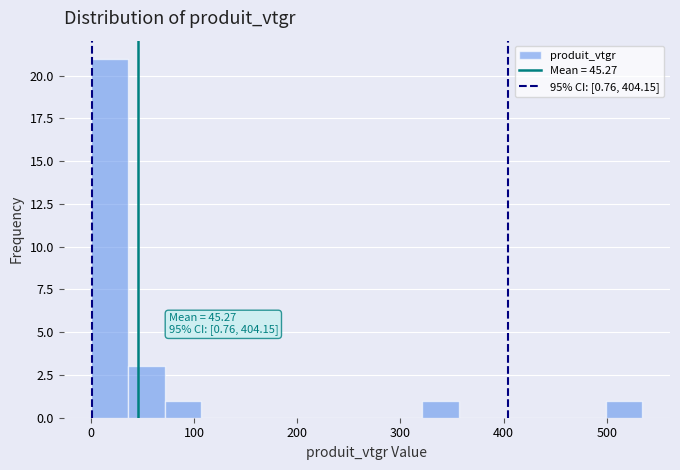

Read against the x-axis, roughly where is the centre of the tallest bar?

20